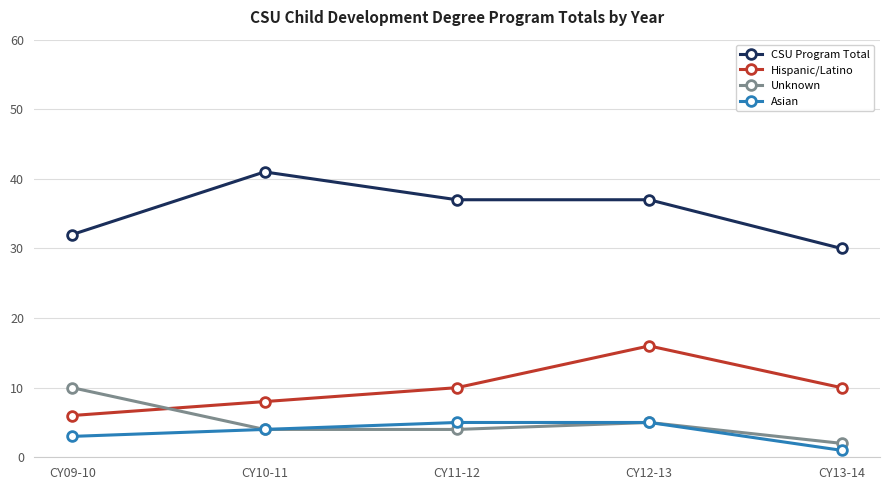

What is the difference between the second highest and minimum values in the Asian series?

4